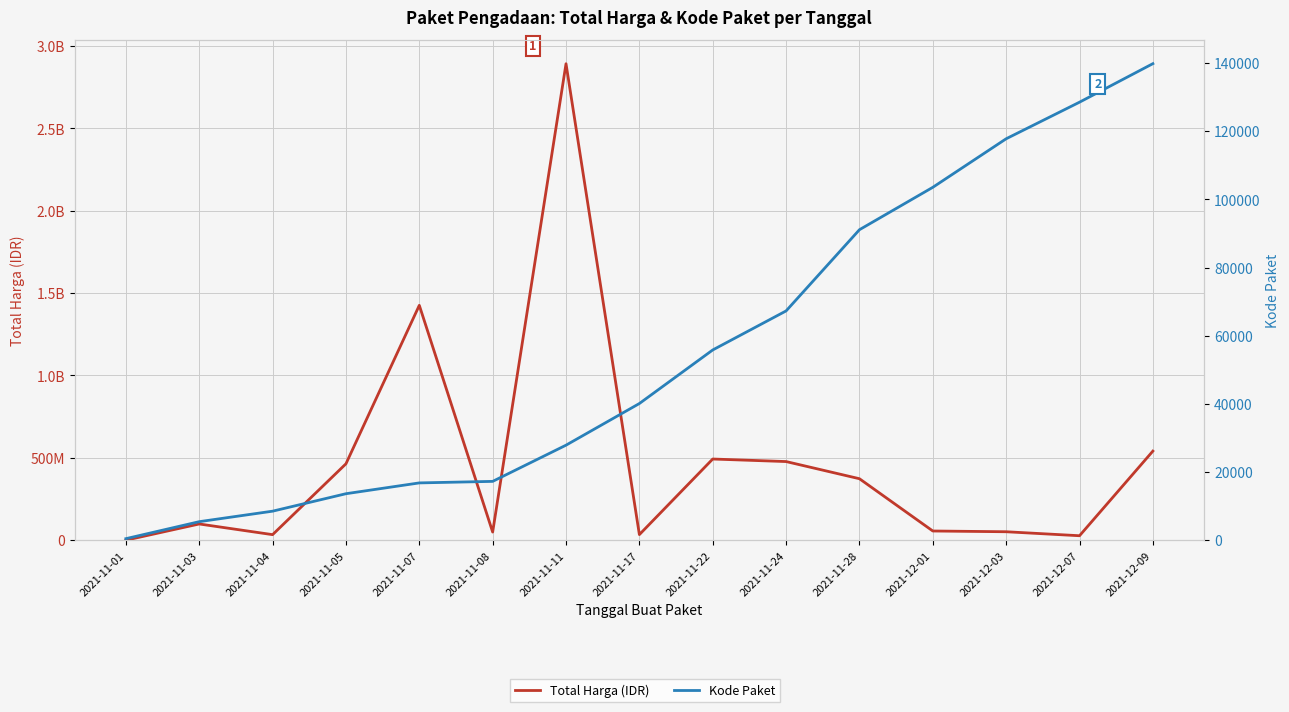

At which label does Total Harga (IDR) reach its peak?

2021-11-11